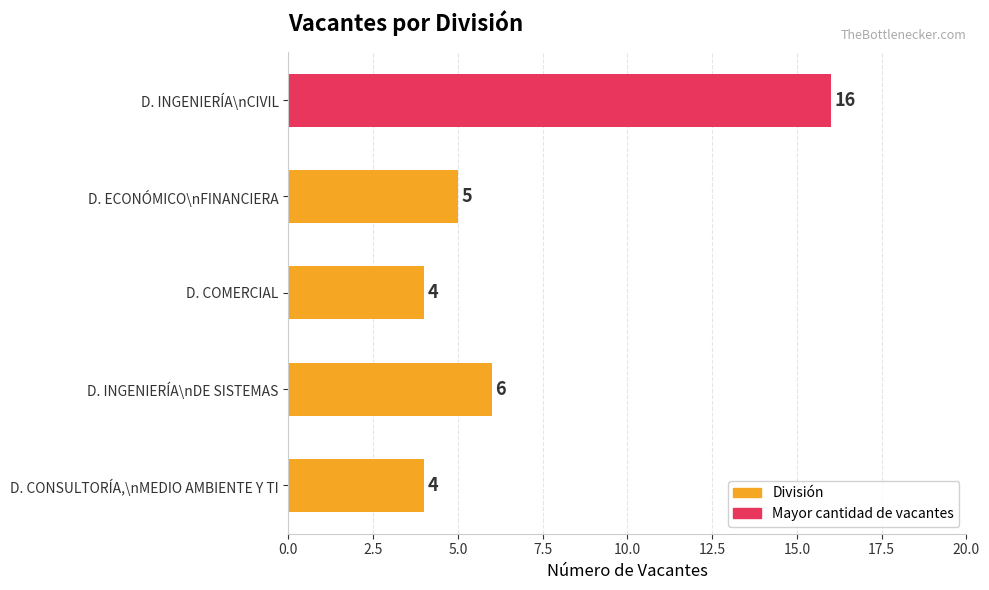

Which has a higher value, D. ECONÓMICO\nFINANCIERA or D. INGENIERÍA\nCIVIL?

D. INGENIERÍA\nCIVIL